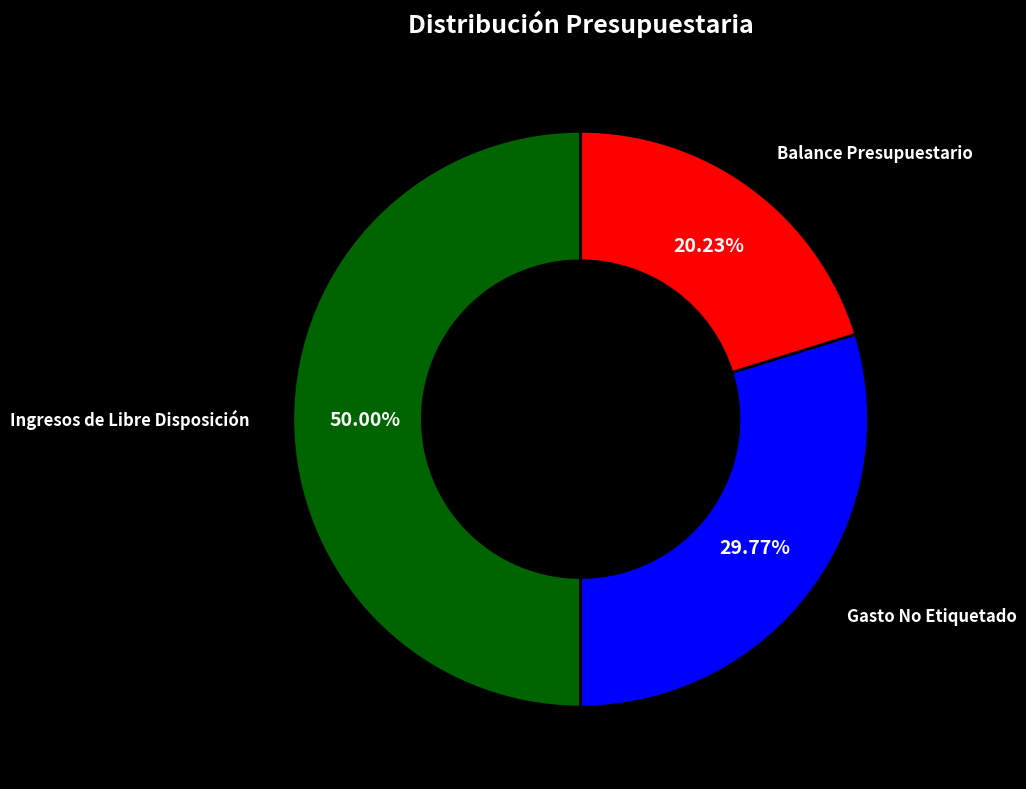

True or false: Ingresos de Libre Disposición accounts for 50% of the total.

True